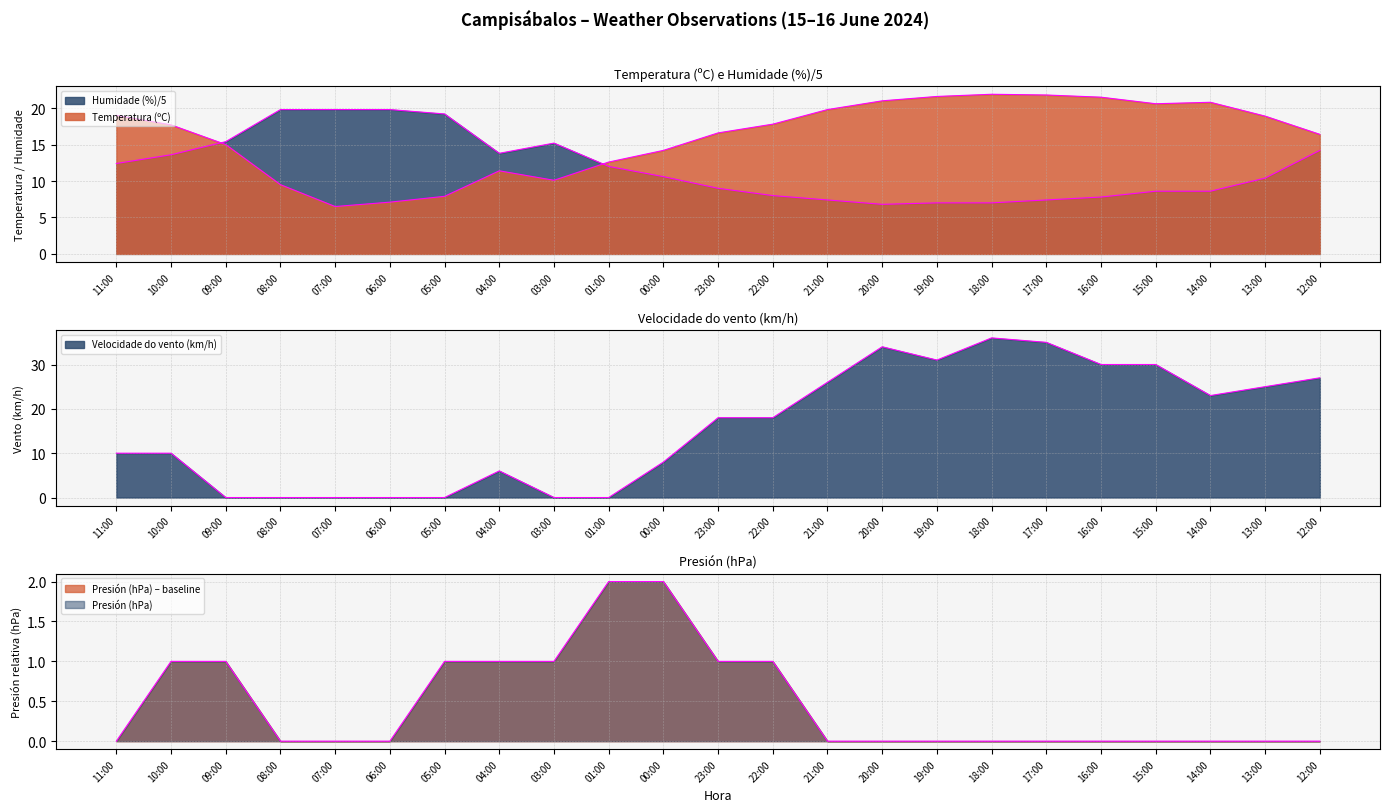

Which series has the largest range (max minus min)?

Velocidade do vento (km/h)